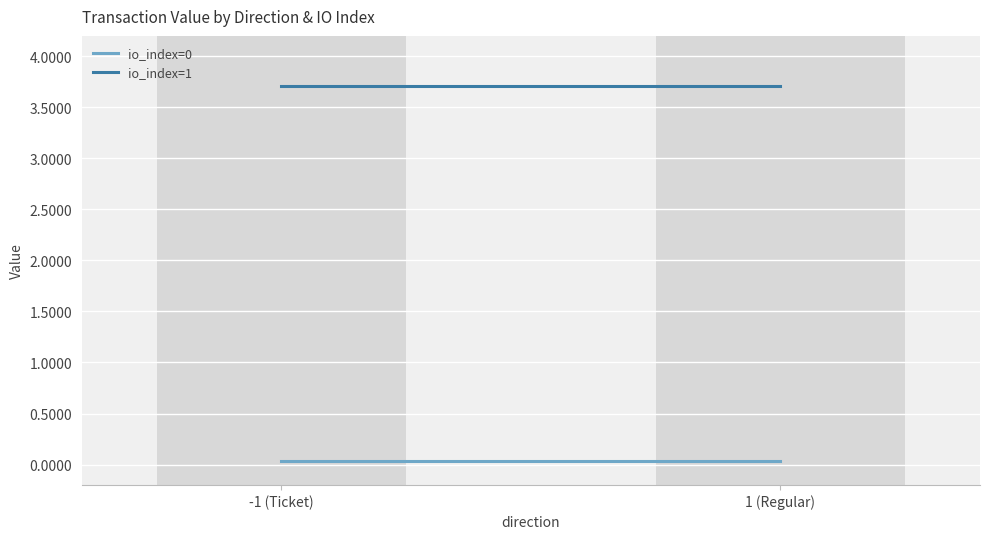

What is the value of the io_index=1 point at the 2nd from the left?

3.7